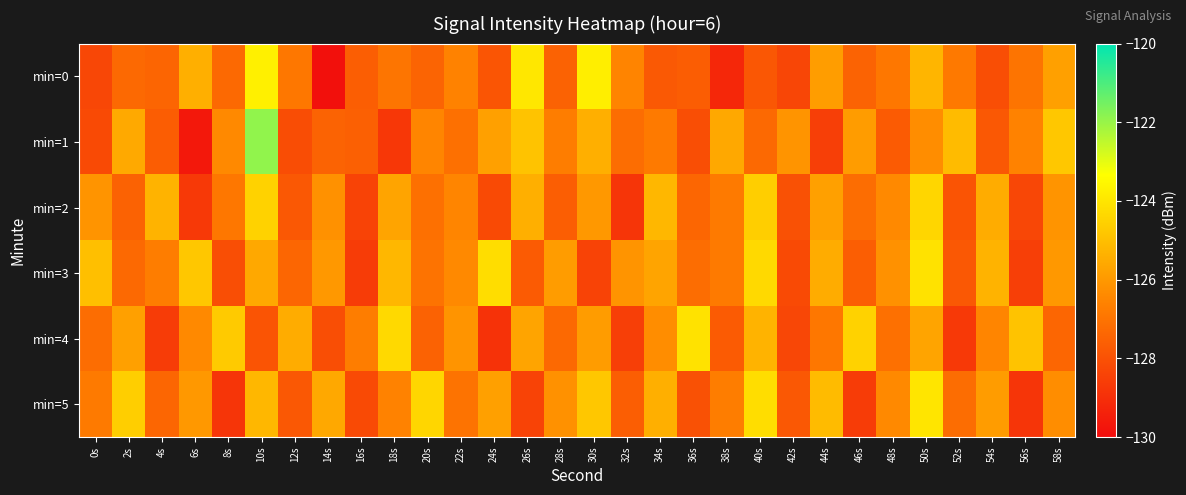

Reading left to right, transcribe all the data shown in this chart.

min=0: 0s=-128.3	2s=-127.3	4s=-127.4	6s=-125.4	8s=-127.3	10s=-123.7	12s=-126.9	14s=-129.9	16s=-127.6	18s=-126.9	20s=-127.5	22s=-126.6	24s=-127.9	26s=-124.0	28s=-127.5	30s=-123.8	32s=-126.5	34s=-127.8	36s=-127.7	38s=-129.2	40s=-127.8	42s=-128.3	44s=-125.9	46s=-127.5	48s=-126.9	50s=-125.3	52s=-126.8	54s=-128.1	56s=-127.0	58s=-125.8
min=1: 0s=-128.2	2s=-125.6	4s=-127.6	6s=-129.7	8s=-126.4	10s=-121.9	12s=-128.1	14s=-127.5	16s=-127.6	18s=-128.7	20s=-126.5	22s=-127.1	24s=-125.8	26s=-124.9	28s=-126.7	30s=-125.4	32s=-127.2	34s=-126.8	36s=-128.1	38s=-125.6	40s=-127.3	42s=-126.1	44s=-128.5	46s=-125.9	48s=-127.7	50s=-126.3	52s=-125.1	54s=-127.8	56s=-126.6	58s=-124.8
min=2: 0s=-126.1	2s=-127.5	4s=-125.3	6s=-128.7	8s=-126.9	10s=-124.5	12s=-127.8	14s=-126.2	16s=-128.4	18s=-125.7	20s=-127.1	22s=-126.5	24s=-128.2	26s=-125.4	28s=-127.6	30s=-126.0	32s=-128.8	34s=-125.2	36s=-127.4	38s=-126.8	40s=-124.6	42s=-128.0	44s=-125.8	46s=-127.2	48s=-126.4	50s=-124.4	52s=-127.9	54s=-125.5	56s=-128.3	58s=-126.1
min=3: 0s=-125.0	2s=-127.3	4s=-126.7	6s=-124.8	8s=-128.1	10s=-125.6	12s=-127.4	14s=-126.0	16s=-128.6	18s=-125.2	20s=-127.0	22s=-126.4	24s=-124.2	26s=-127.7	28s=-125.9	30s=-128.4	32s=-126.1	34s=-125.7	36s=-127.2	38s=-126.8	40s=-124.3	42s=-128.2	44s=-125.5	46s=-127.6	48s=-126.2	50s=-124.1	52s=-127.8	54s=-125.3	56s=-128.5	58s=-126.0
min=4: 0s=-127.2	2s=-125.8	4s=-128.6	6s=-126.4	8s=-124.7	10s=-127.9	12s=-125.5	14s=-128.1	16s=-126.7	18s=-124.3	20s=-127.5	22s=-126.1	24s=-128.9	26s=-125.7	28s=-127.3	30s=-125.9	32s=-128.5	34s=-126.3	36s=-124.1	38s=-127.7	40s=-125.3	42s=-128.3	44s=-126.9	46s=-124.5	48s=-127.1	50s=-125.7	52s=-128.7	54s=-126.5	56s=-124.9	58s=-127.4
min=5: 0s=-126.8	2s=-124.6	4s=-127.4	6s=-126.0	8s=-128.8	10s=-125.2	12s=-127.8	14s=-125.6	16s=-128.2	18s=-126.6	20s=-124.4	22s=-127.0	24s=-125.8	26s=-128.4	28s=-126.2	30s=-124.8	32s=-127.6	34s=-125.4	36s=-128.0	38s=-126.7	40s=-124.2	42s=-127.8	44s=-125.1	46s=-128.6	48s=-126.4	50s=-124.0	52s=-127.2	54s=-125.9	56s=-128.8	58s=-126.3